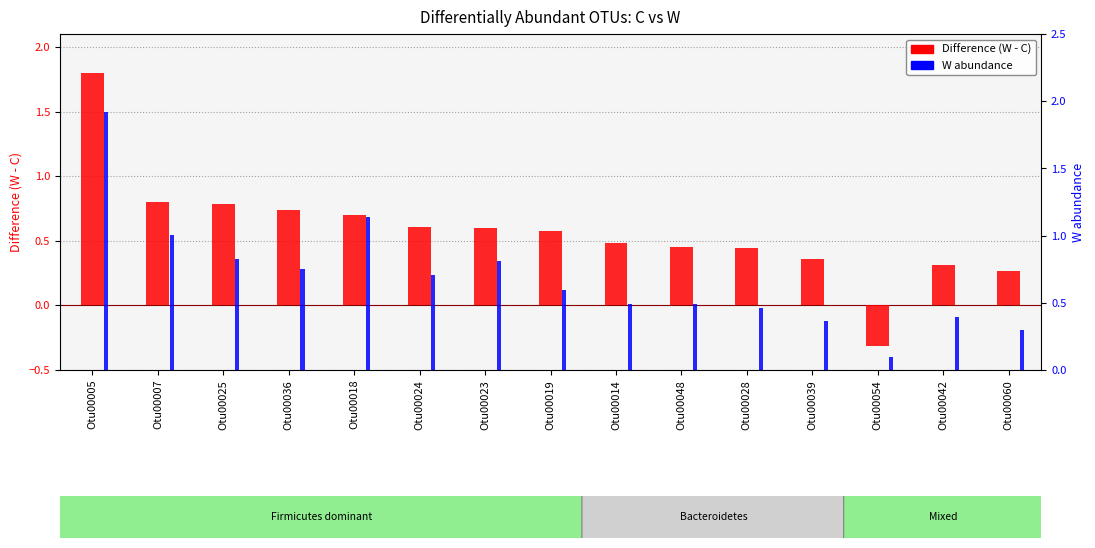

What is the total value across all series at Otu00018?

1.8